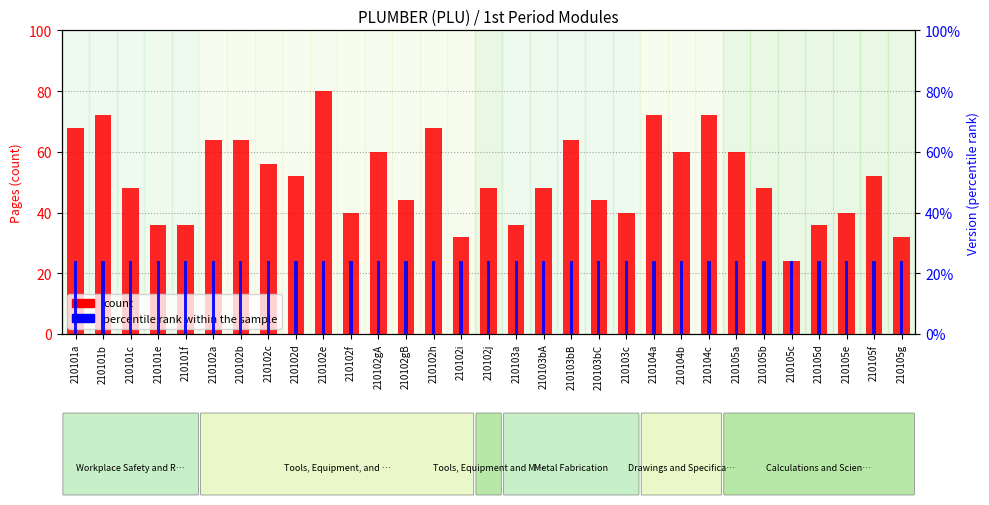

Reading left to right, list all the values displayed in this chart.

count: 210101a=68	210101b=72	210101c=48	210101e=36	210101f=36	210102a=64	210102b=64	210102c=56	210102d=52	210102e=80	210102f=40	210102gA=60	210102gB=44	210102h=68	210102i=32	210102j=48	210103a=36	210103bA=48	210103bB=64	210103bC=44	210103c=40	210104a=72	210104b=60	210104c=72	210105a=60	210105b=48	210105c=24	210105d=36	210105e=40	210105f=52	210105g=32
percentile rank within the sample: 210101a=24	210101b=24	210101c=24	210101e=24	210101f=24	210102a=24	210102b=24	210102c=24	210102d=24	210102e=24	210102f=24	210102gA=24	210102gB=24	210102h=24	210102i=24	210102j=24	210103a=24	210103bA=24	210103bB=24	210103bC=24	210103c=24	210104a=24	210104b=24	210104c=24	210105a=24	210105b=24	210105c=24	210105d=24	210105e=24	210105f=24	210105g=24